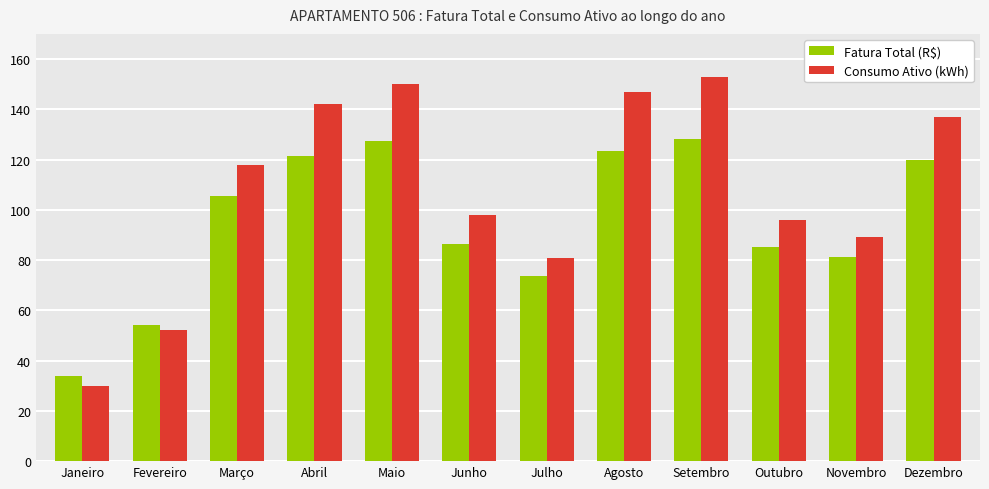

Which series has the largest total across all categories?

Consumo Ativo (kWh)